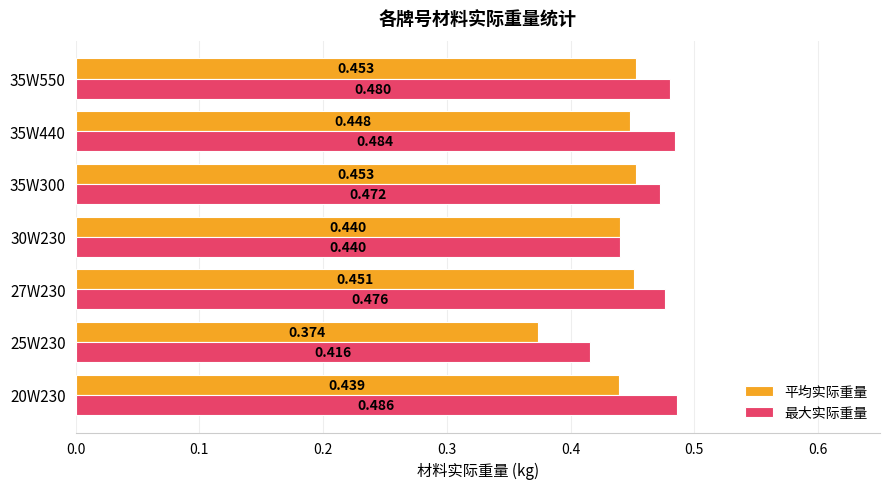

What are all the series names shown in the legend?

平均实际重量, 最大实际重量